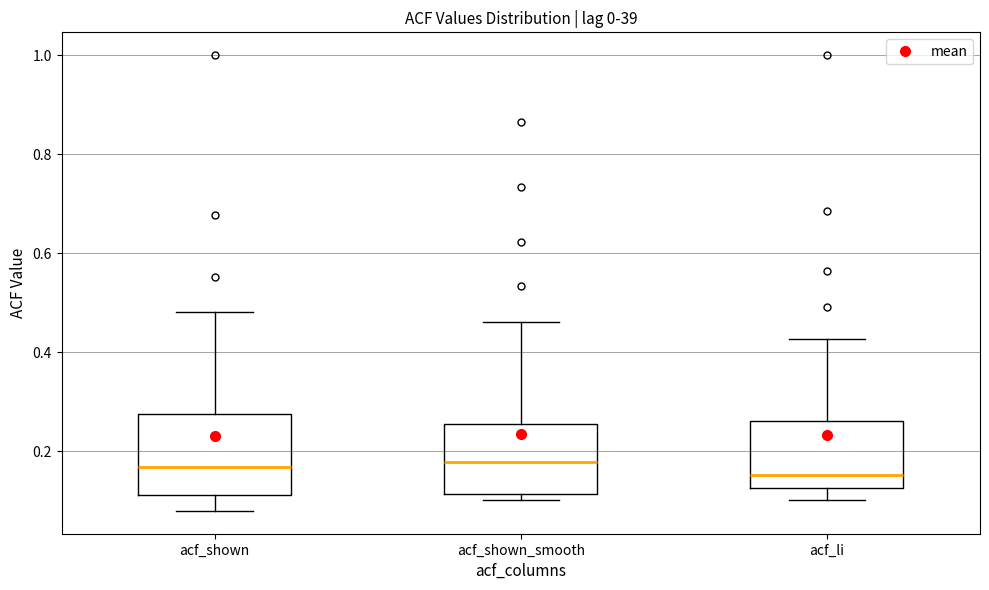

Comparing the boxes themselves (not the whiskers), which one is the tallest?

acf_shown